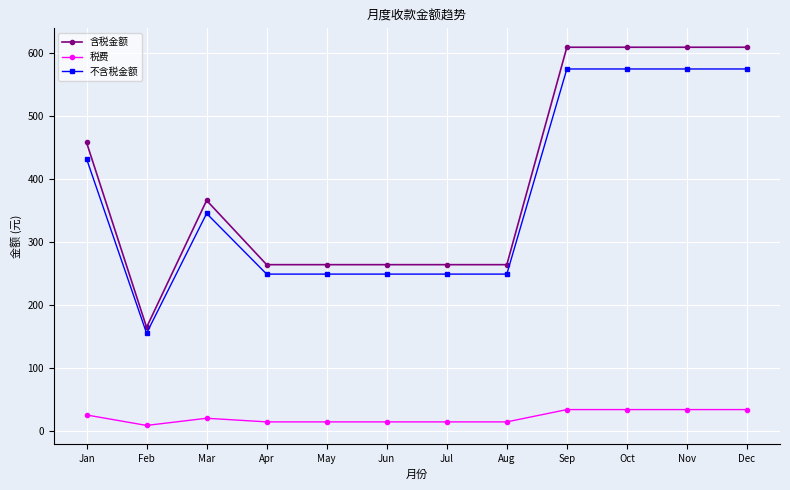

Between May and Dec, which series saw the biggest shift?

含税金额